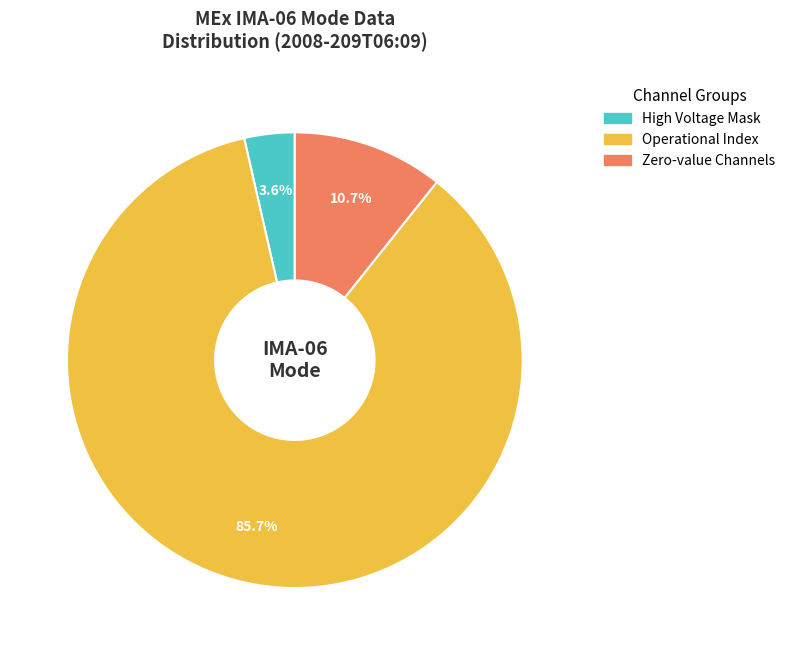

Is there any slice that represents more than half of the pie?

Yes